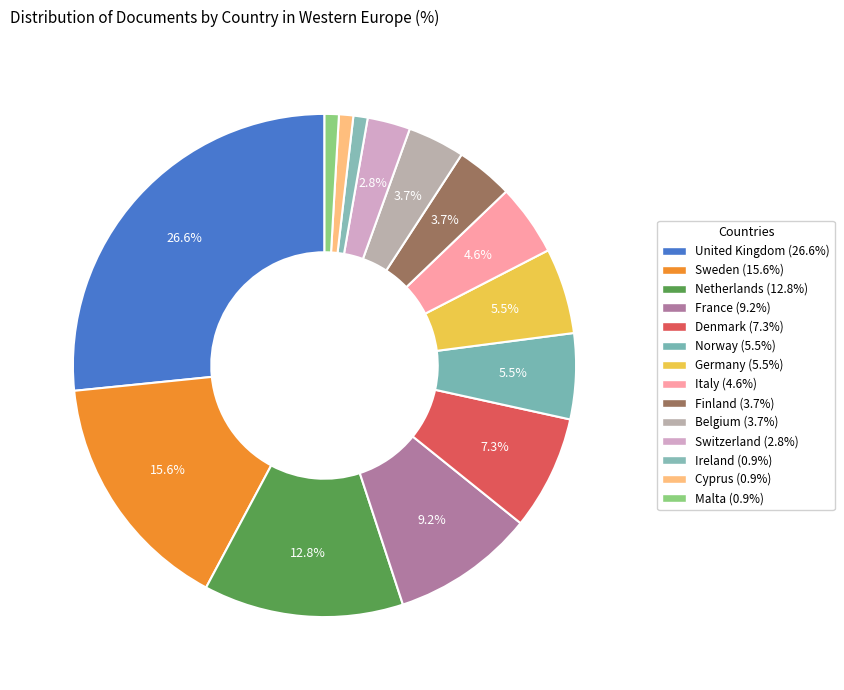

How many segments does this pie chart have?

14